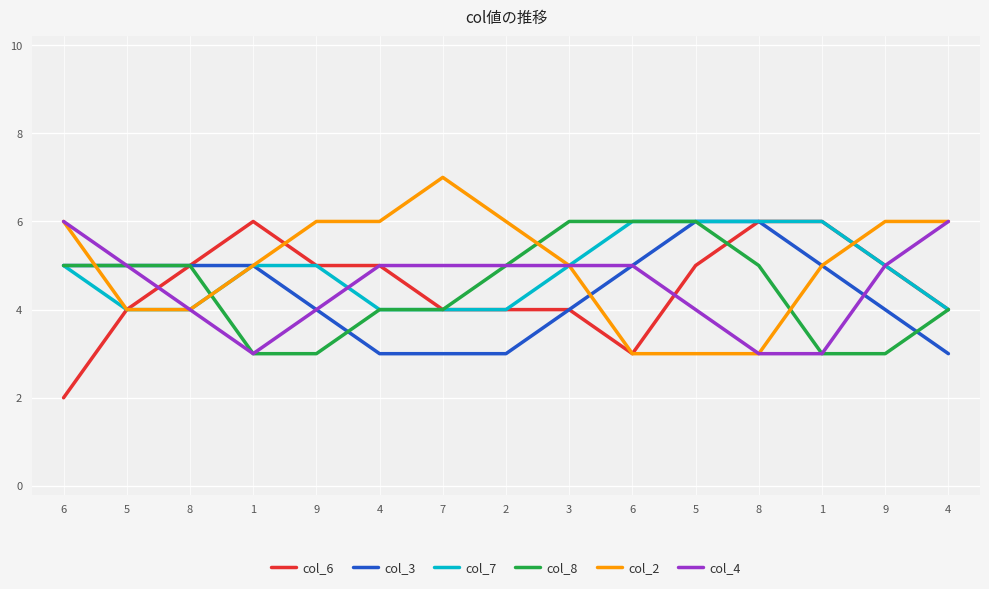

True or false: col_4 and col_2 cross at least once.

False